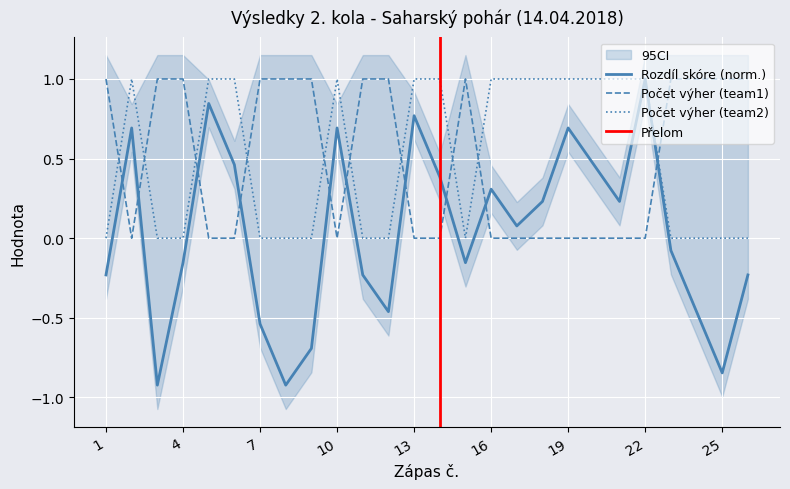

How many values in the Počet výher (team1) series are below 1?

13